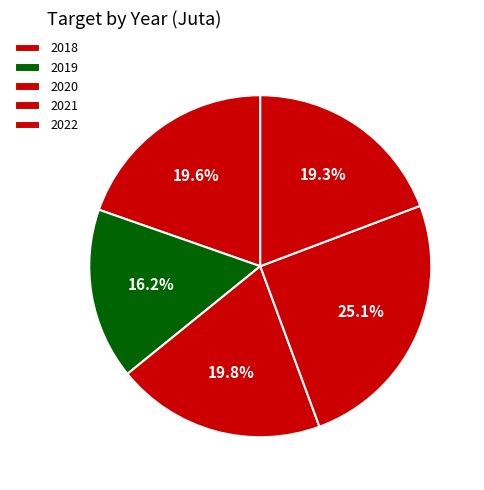

How many segments does this pie chart have?

5